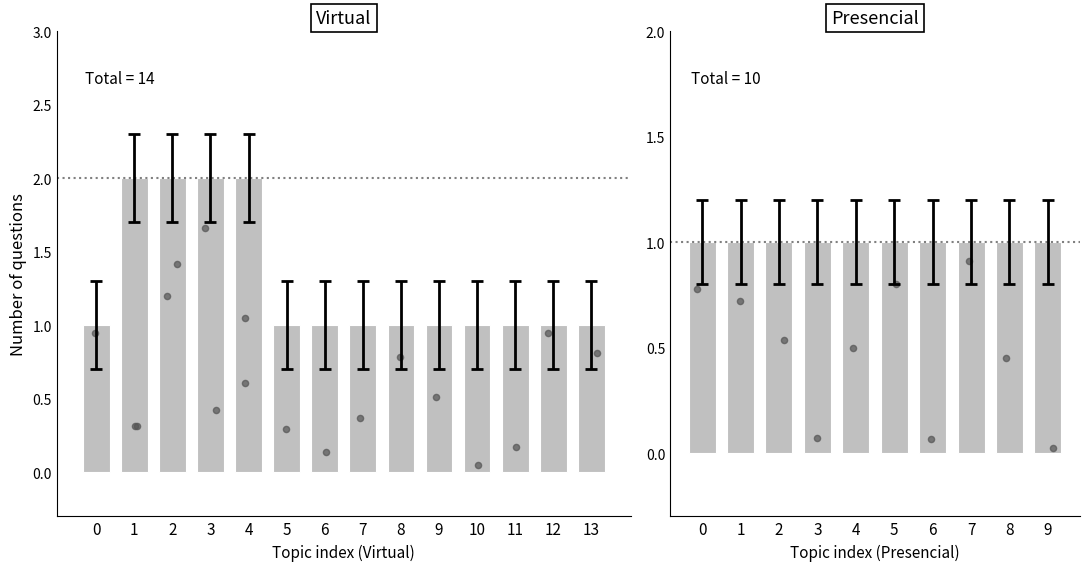

Which series has the largest total across all categories?

Virtual